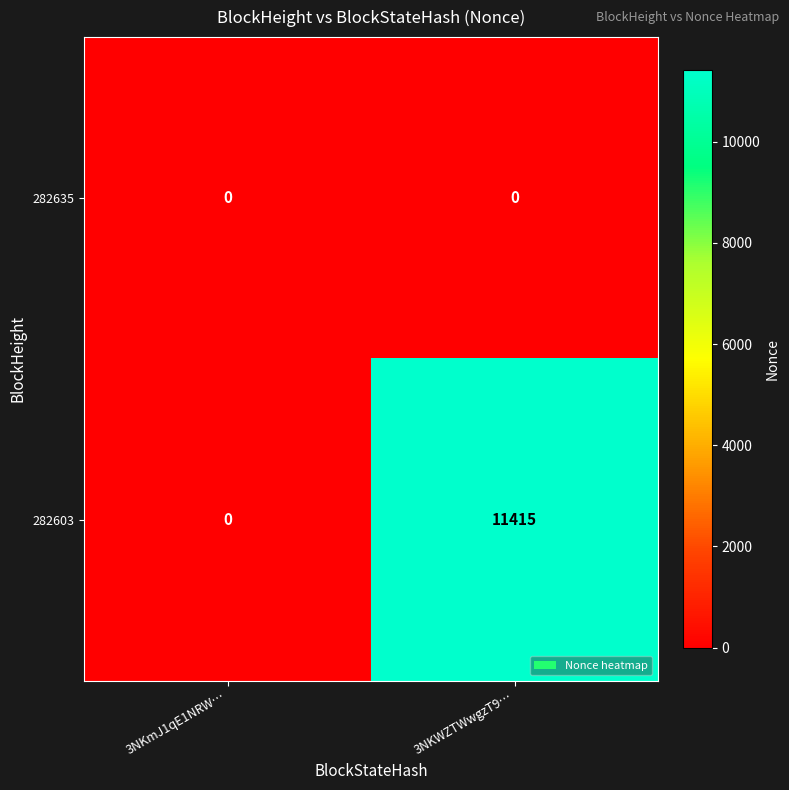

The 282603 series shows 0 at 3NKmJ1qE1NRW…. True or false?

True